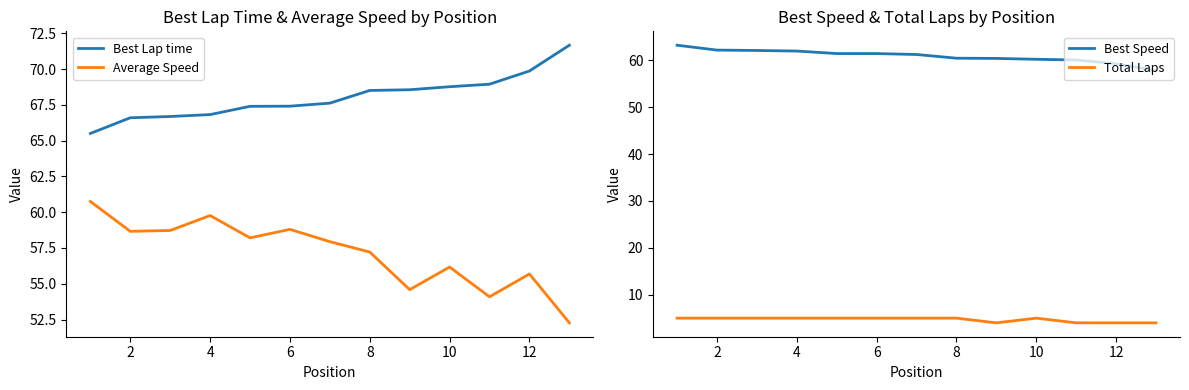

Which series has the largest range (max minus min)?

Average Speed